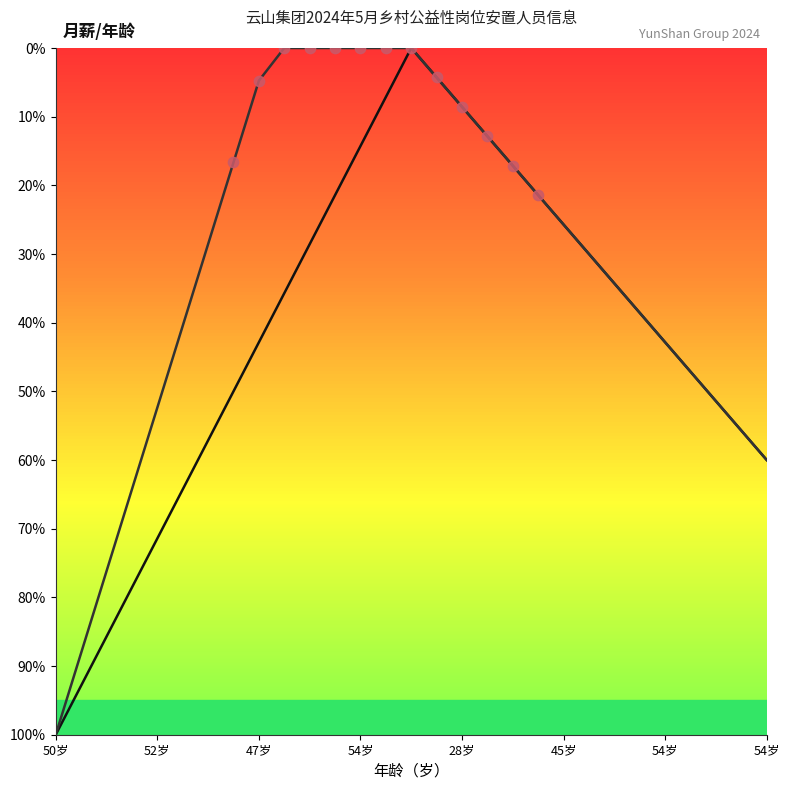

What is the greatest value displayed?

100.0